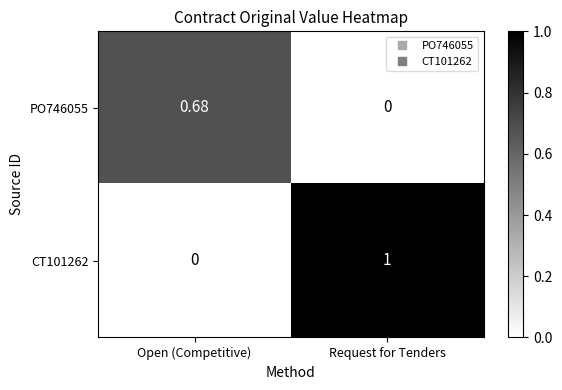

Which label corresponds to the largest value in the chart?

Request for Tenders